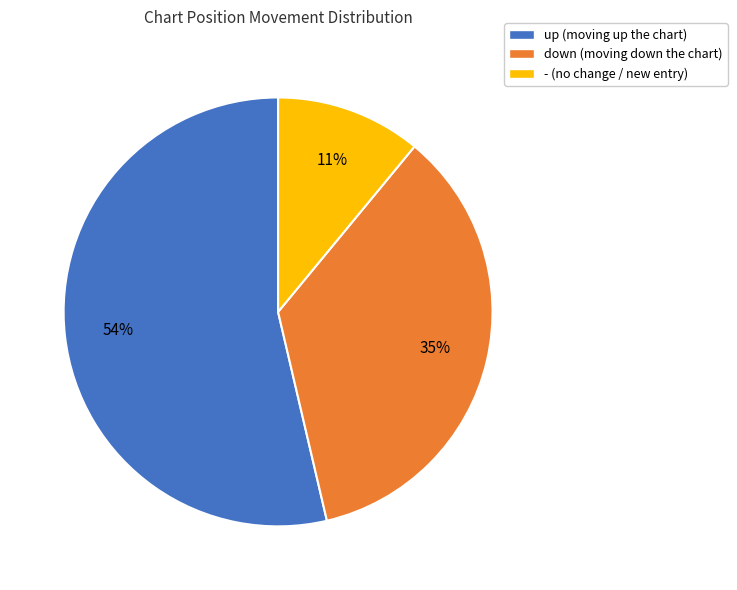

How many segments does this pie chart have?

3